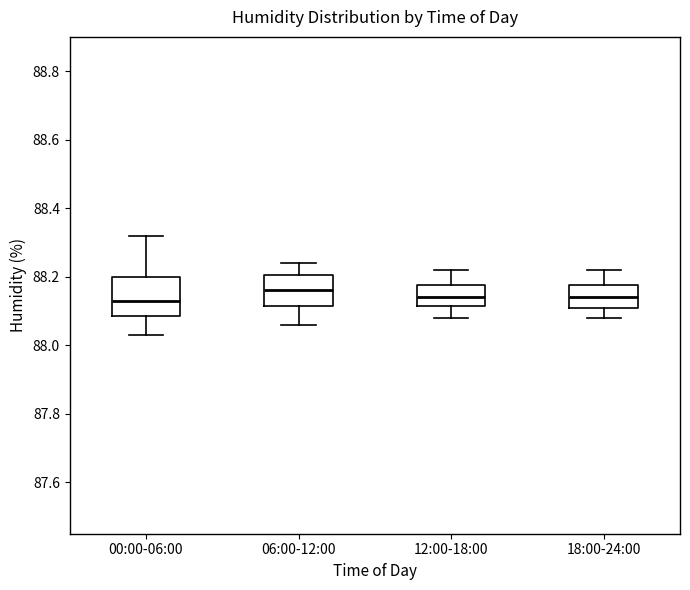

Reading left to right, read every box against the y-axis: the position of its median line, the range the box covers, and the ends of its whiskers. The values are not printed on the chart, so give them approximately, as read against the axis.

00:00-06:00: median 88.14, box 88.08 to 88.20, whiskers 88.04 to 88.32
06:00-12:00: median 88.16, box 88.12 to 88.20, whiskers 88.06 to 88.24
12:00-18:00: median 88.14, box 88.12 to 88.18, whiskers 88.08 to 88.22
18:00-24:00: median 88.14, box 88.12 to 88.18, whiskers 88.08 to 88.22